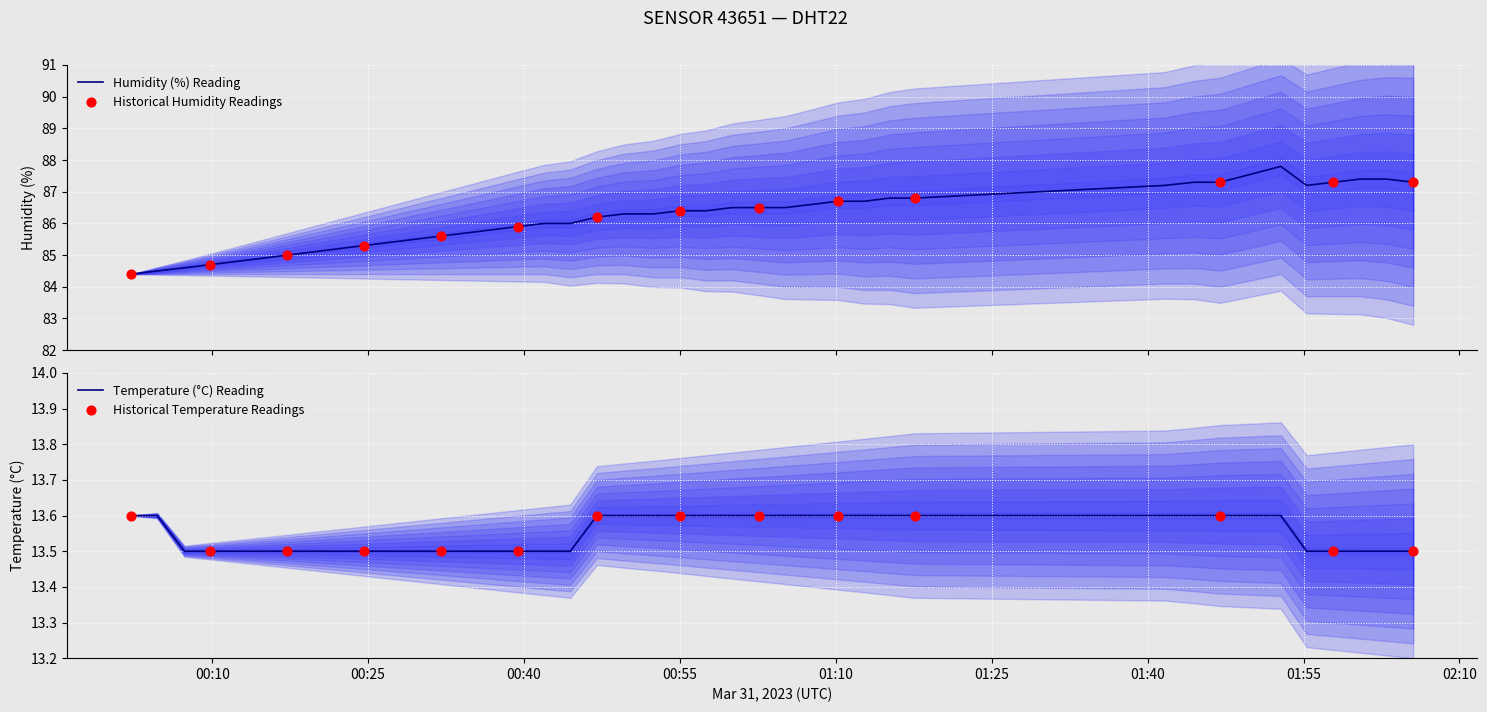

Which series has the largest total across all categories?

humidity